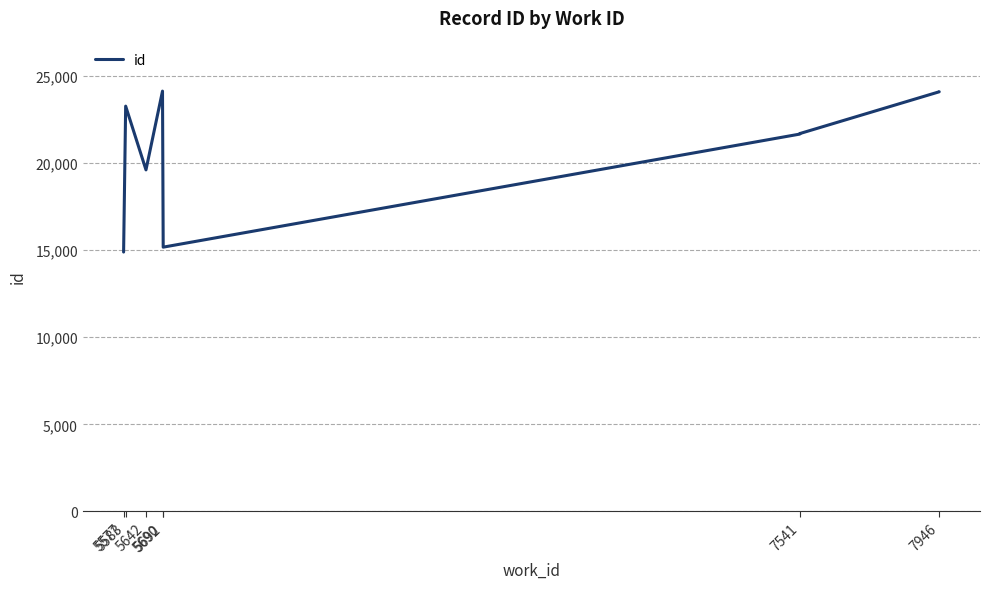

What is the difference between the maximum and minimum values?

9242